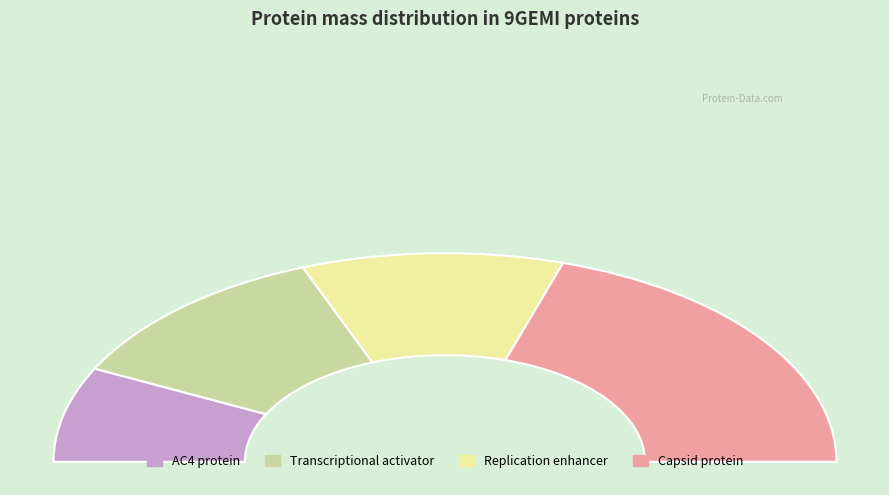

What is the largest slice in the pie chart?

Capsid protein